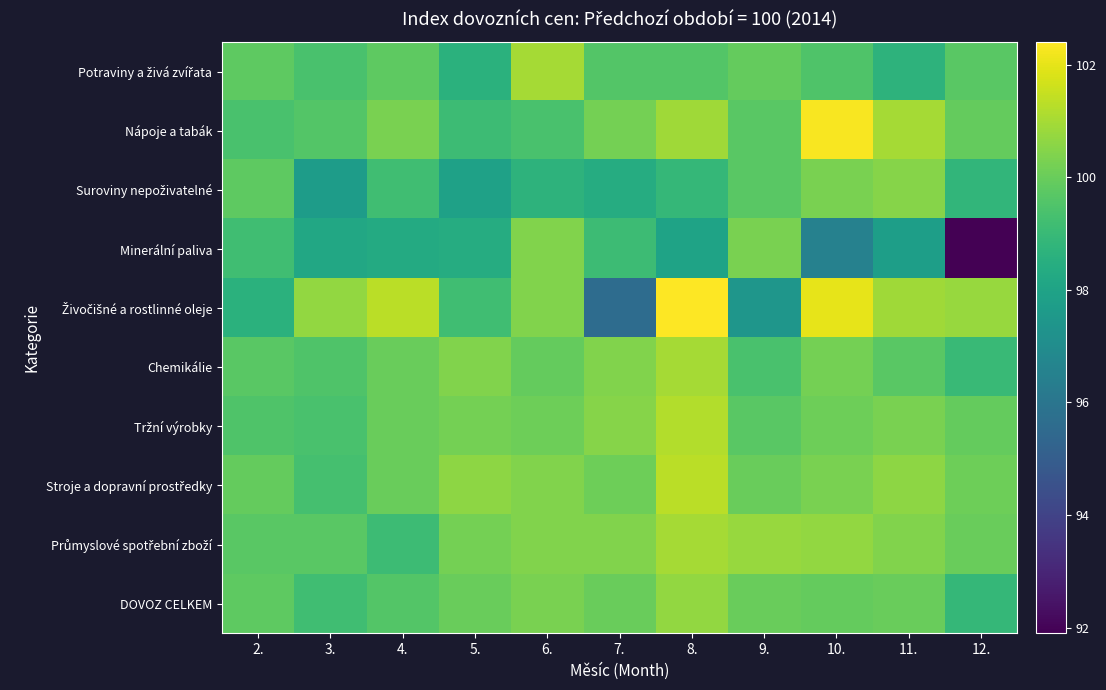

What is the spread (max minus min) of values at 5.?

2.7